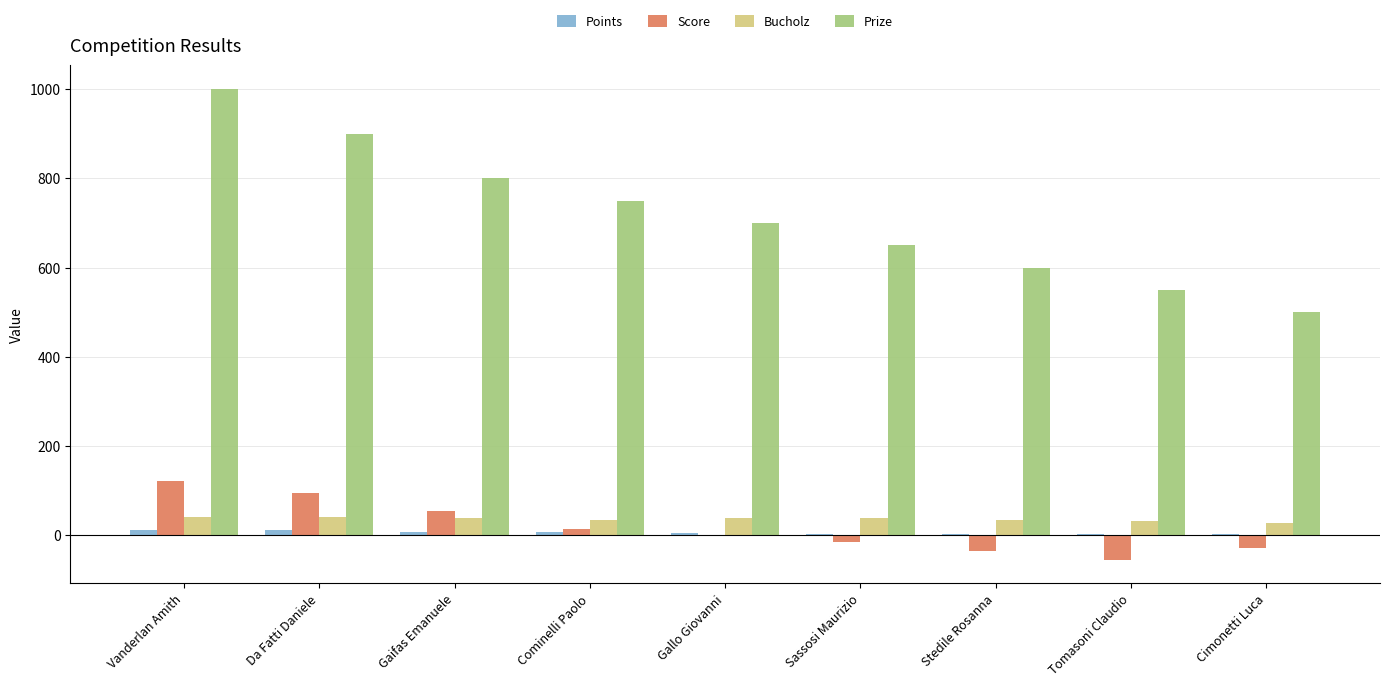

How many data points does each series have?

9